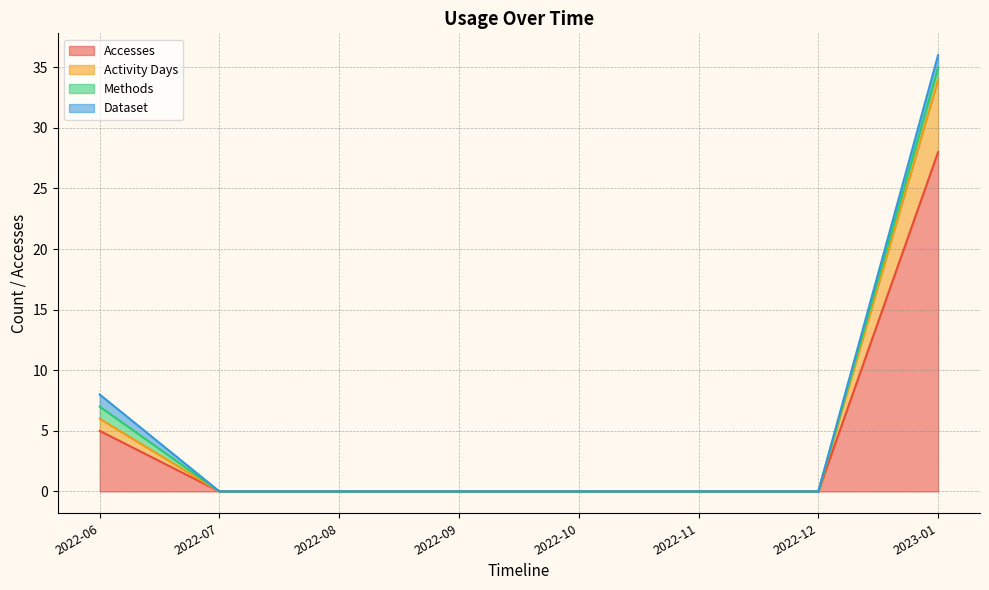

What is the label of the 1st point from the left?

2022-06